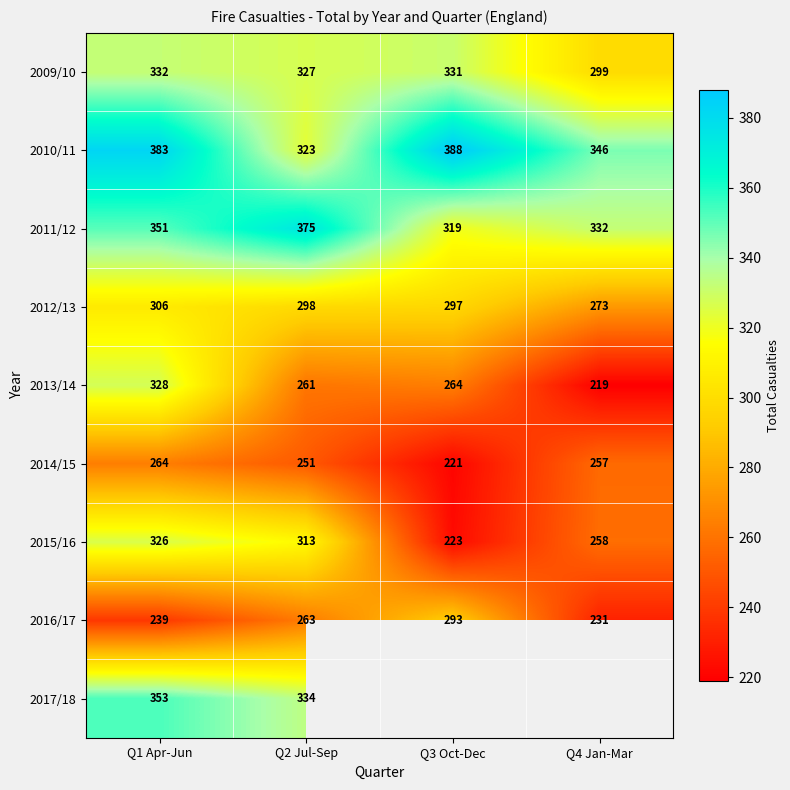

Is it true that 2016/17 equals 517.2 at Q3 Oct-Dec?

False